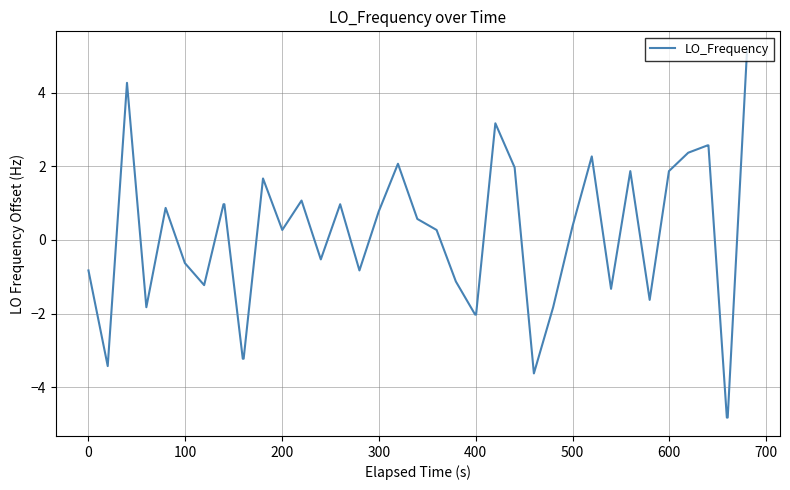

What is the maximum value shown in the chart?

5.2